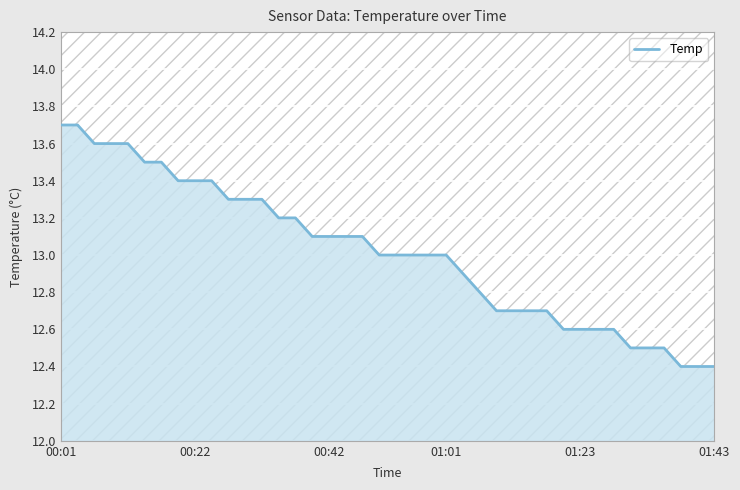

The value at 6 is 18.7. True or false?

False